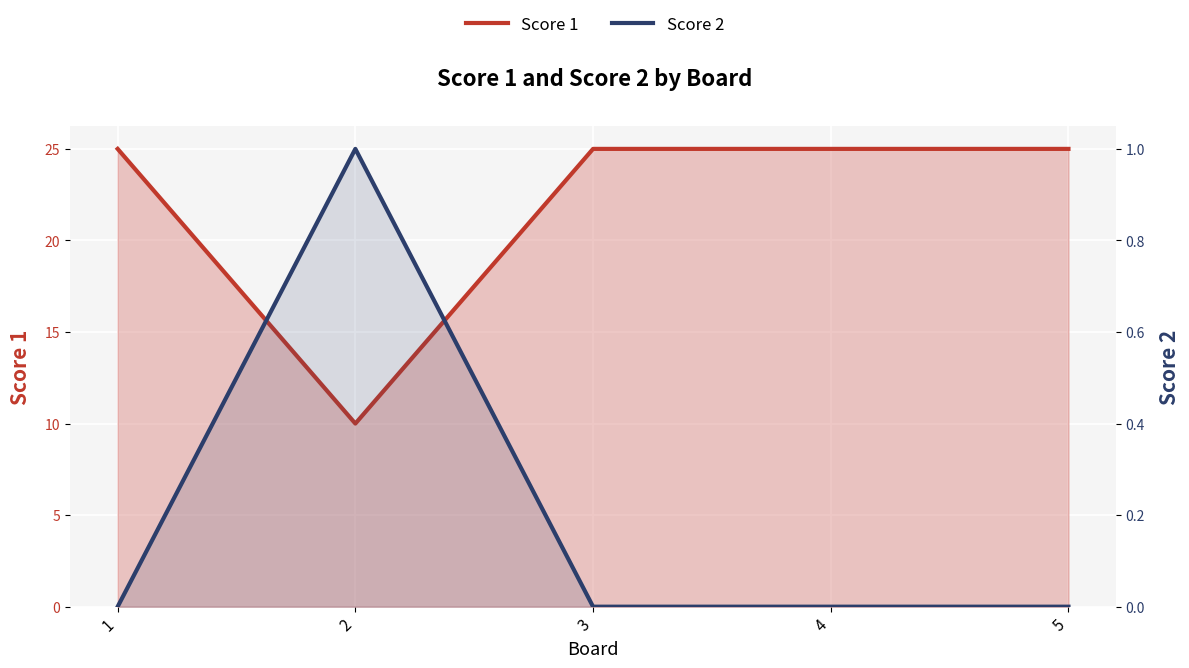

At which label does Score 1 reach its peak?

1